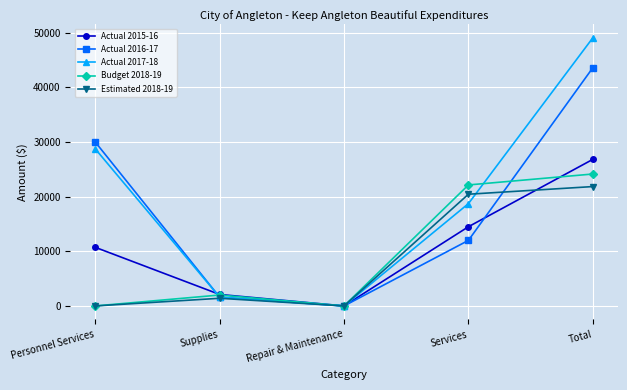

True or false: Actual 2017-18 and Estimated 2018-19 cross at least once.

True